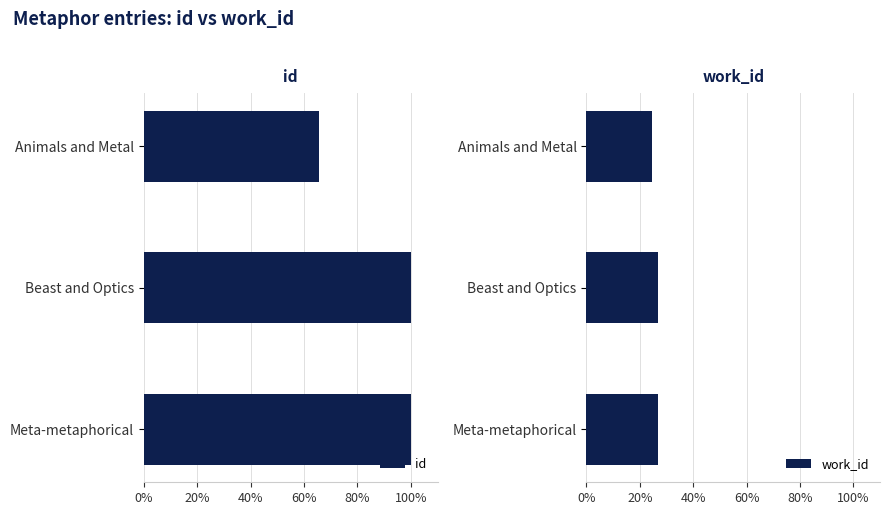

List the series in order of their overall mean, highest first.

id, work_id